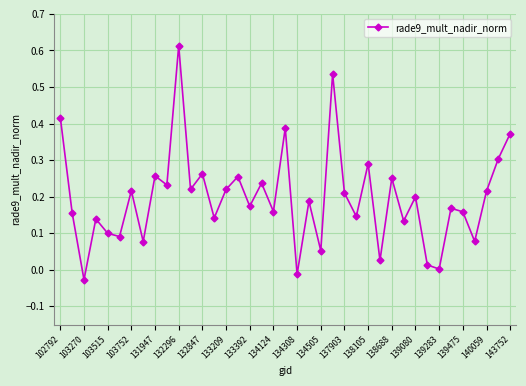

Count the number of data series in this chart.

1